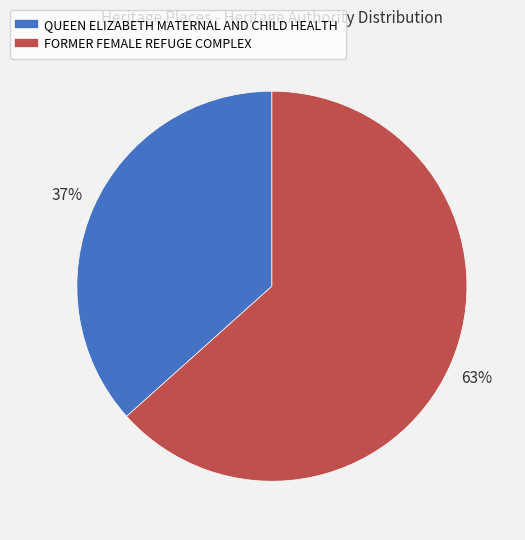

Which category accounts for the majority?

FORMER FEMALE REFUGE COMPLEX